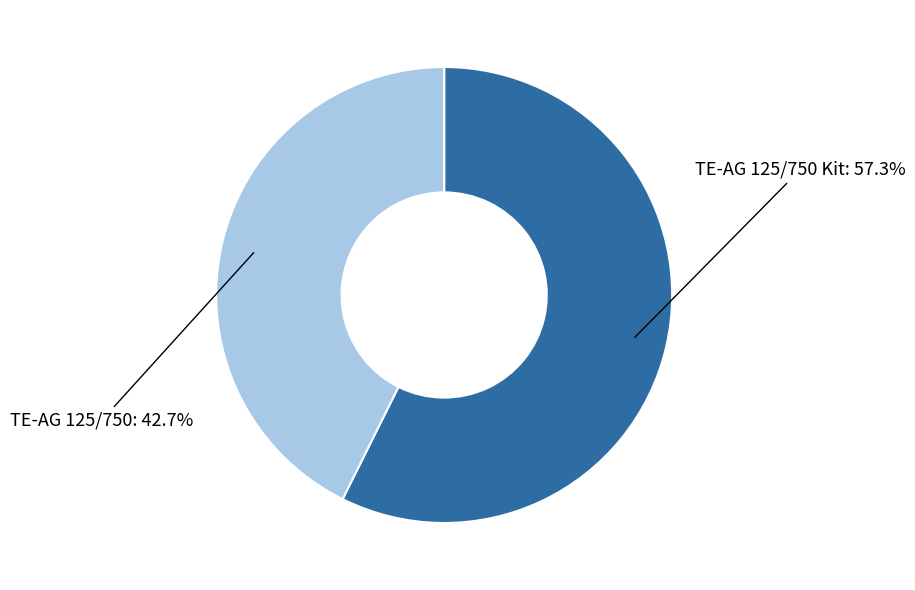

Is there a majority slice in this chart?

Yes